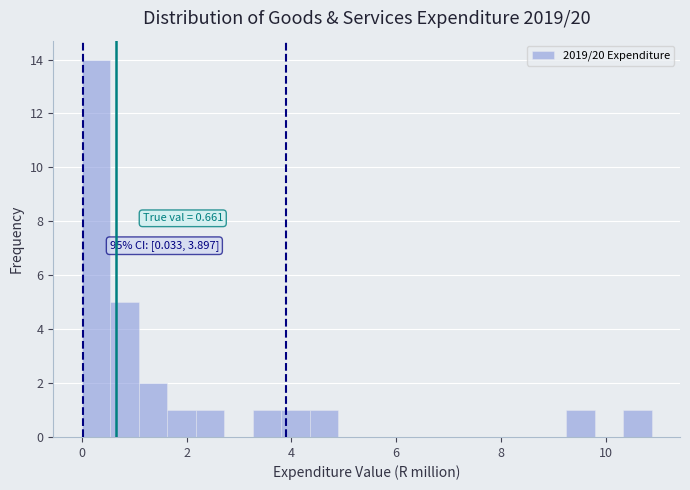

Read against the x-axis, roughly where is the centre of the tallest bar?

0.2